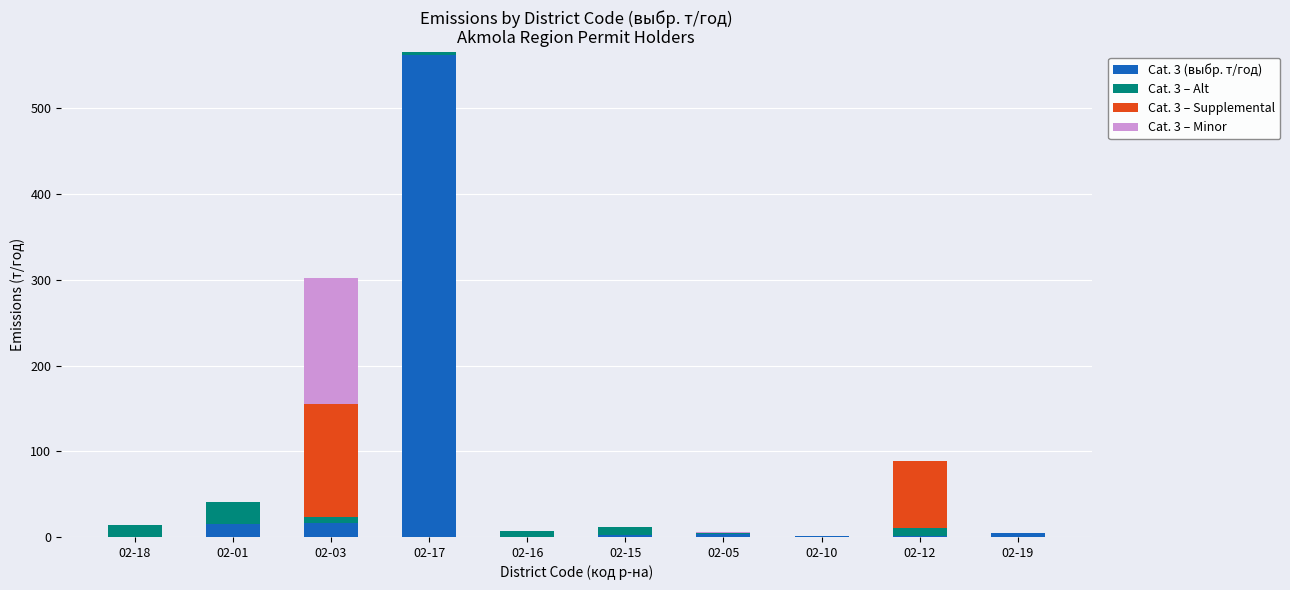

What is the highest value of the Cat. 3 (выбр. т/год) series?

562.0